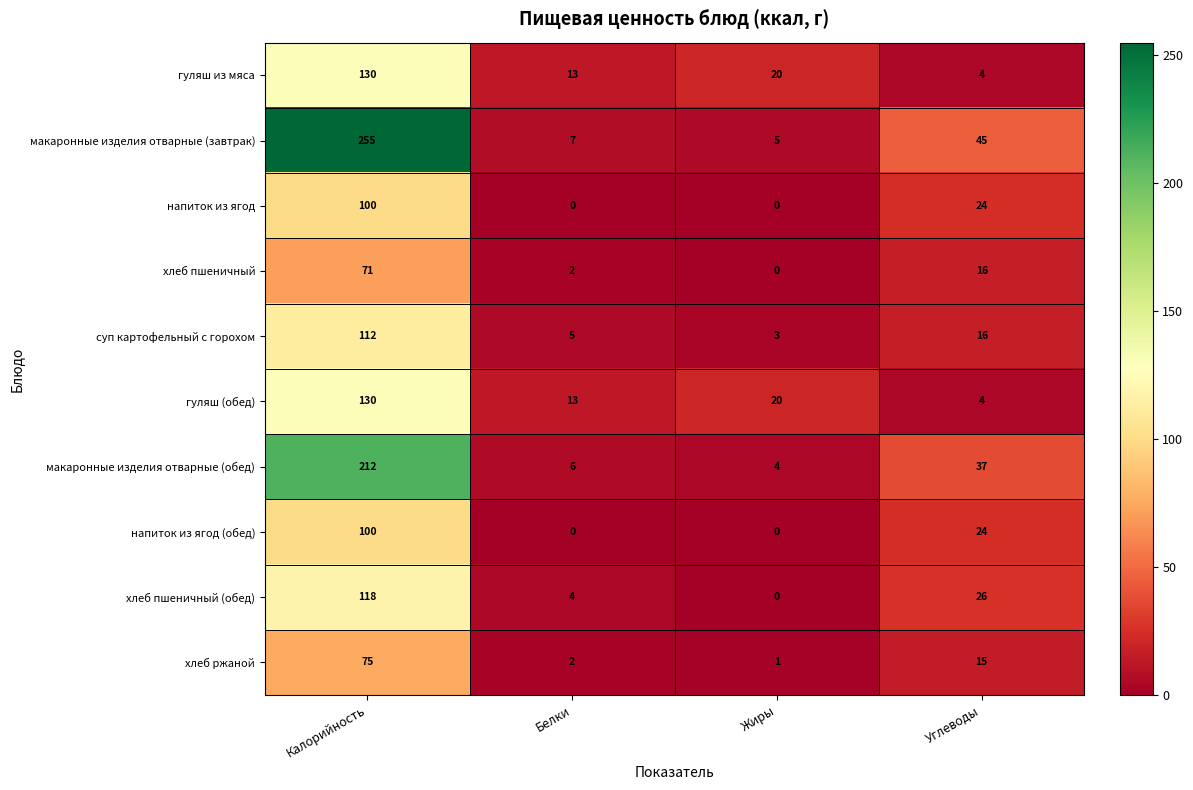

What is the approximate value of напиток из ягод (обед) at Калорийность, to the nearest 10?

100